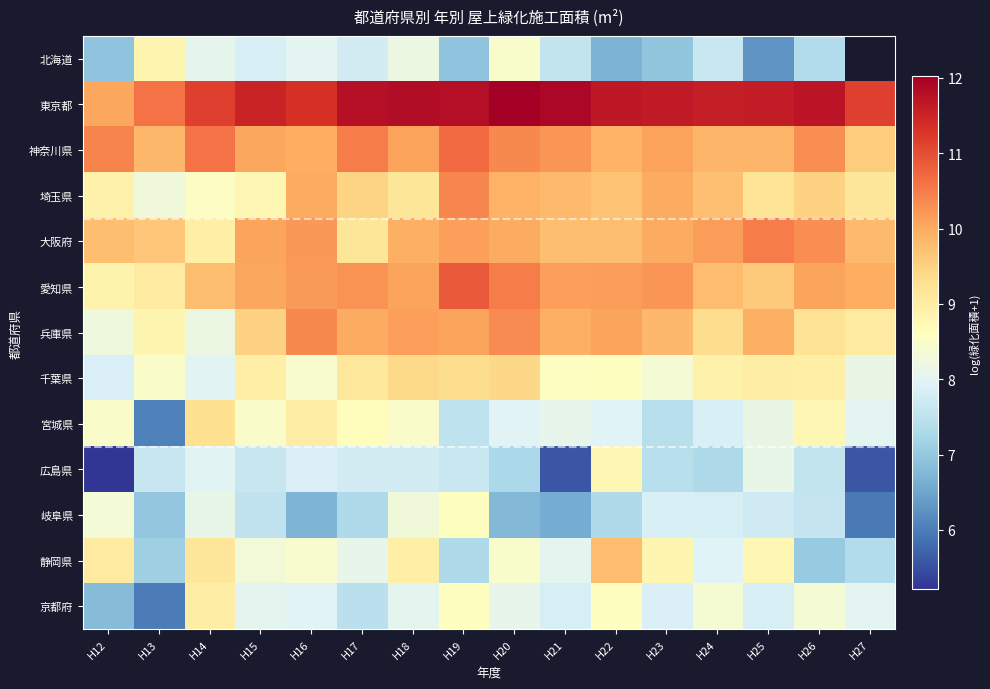

Which series has the largest total across all categories?

東京都